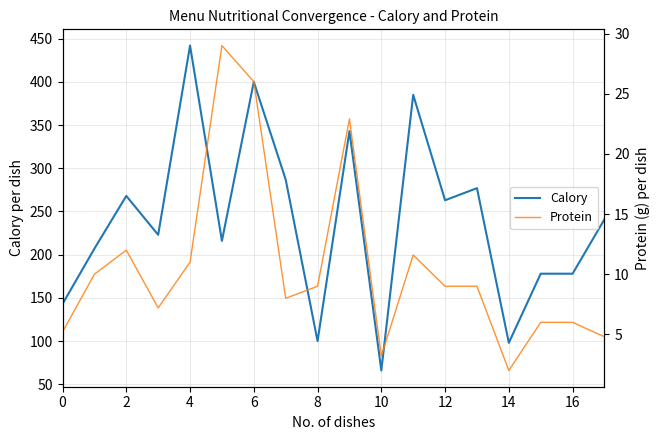

Is it true that Calory equals 143.0 at 0?

True